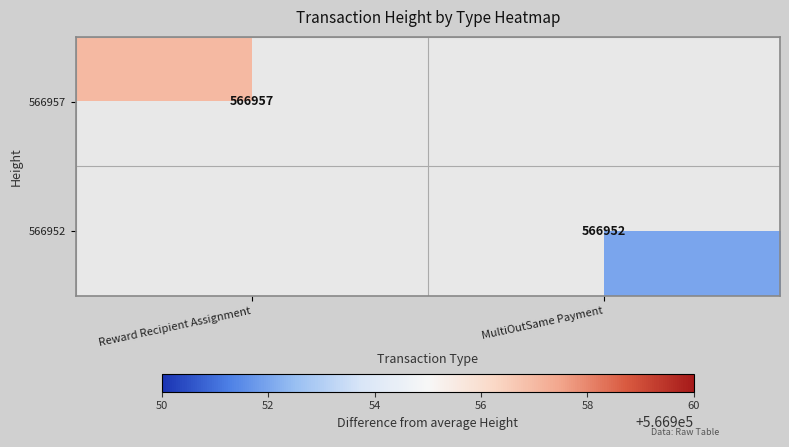

At how many categories does at least one series exceed 566953?

1